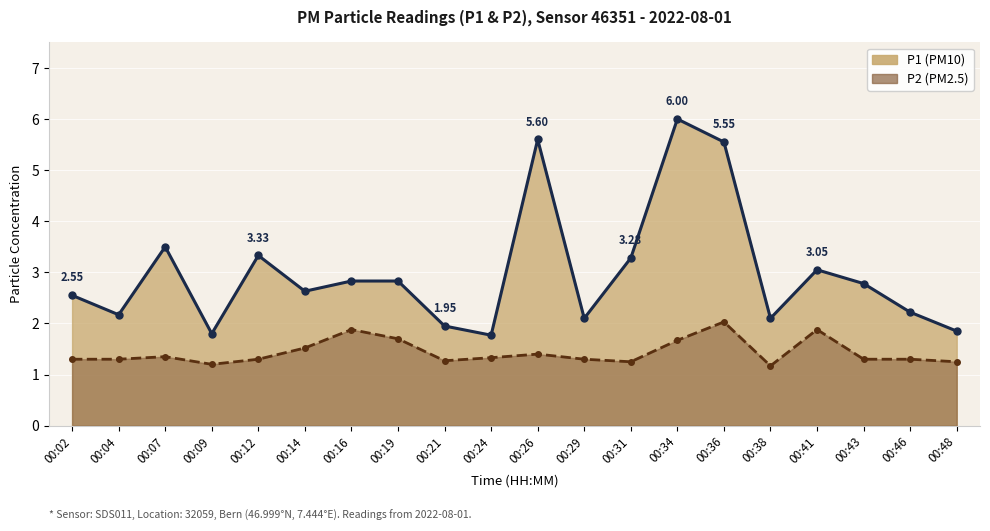

Is it true that P2 line equals 1.9 at 00:41?

True